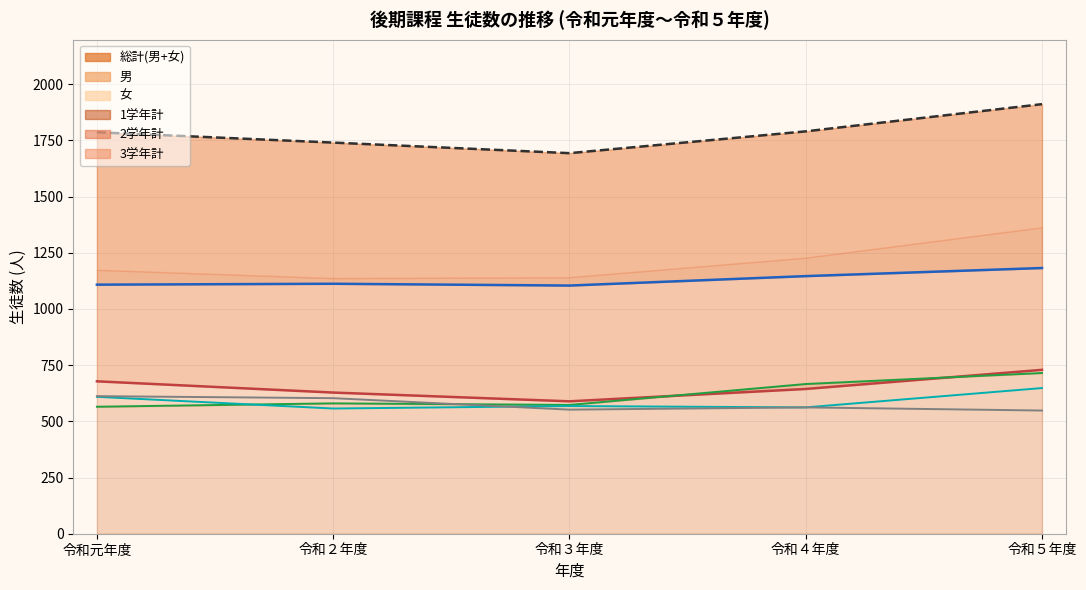

True or false: 2学年計 has more than 2 interior local peaks.

False